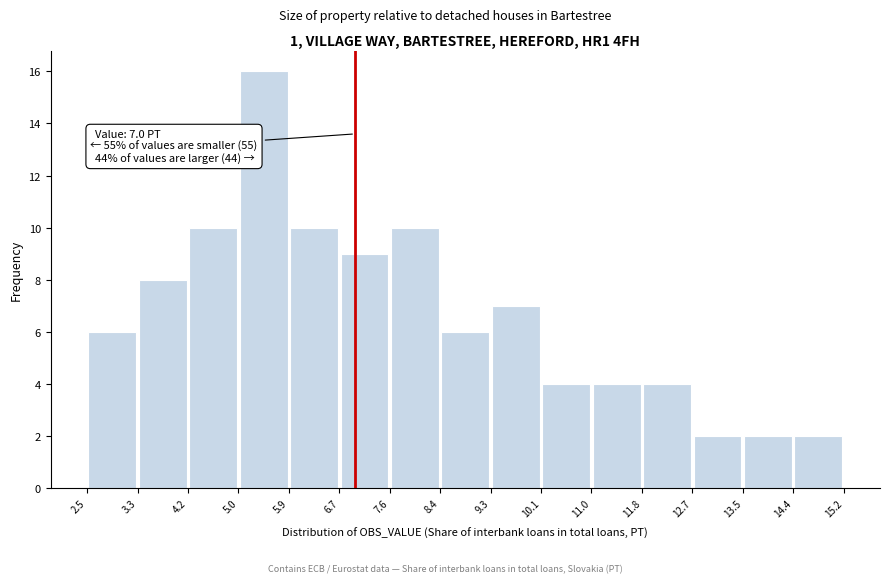

Which range on the x-axis has the tallest bar?

5.0 to 5.9